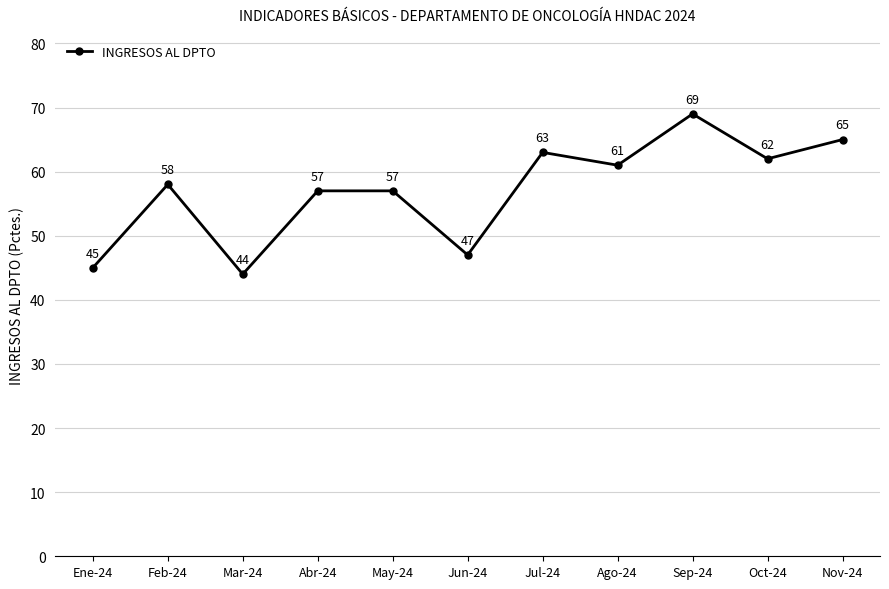

What is the ratio of the value at Sep-24 to the value at May-24?

1.2